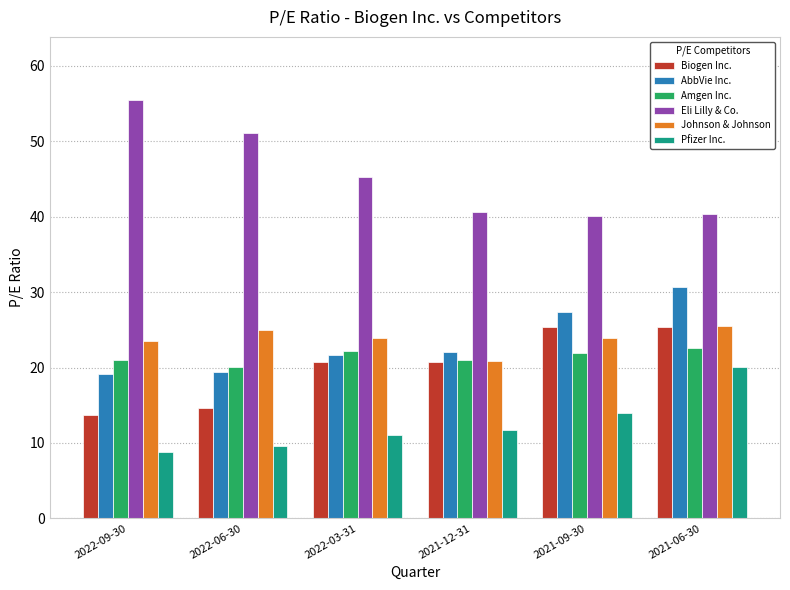

What is the difference between the Biogen Inc. values at 2021-12-31 and 2021-06-30?

4.6